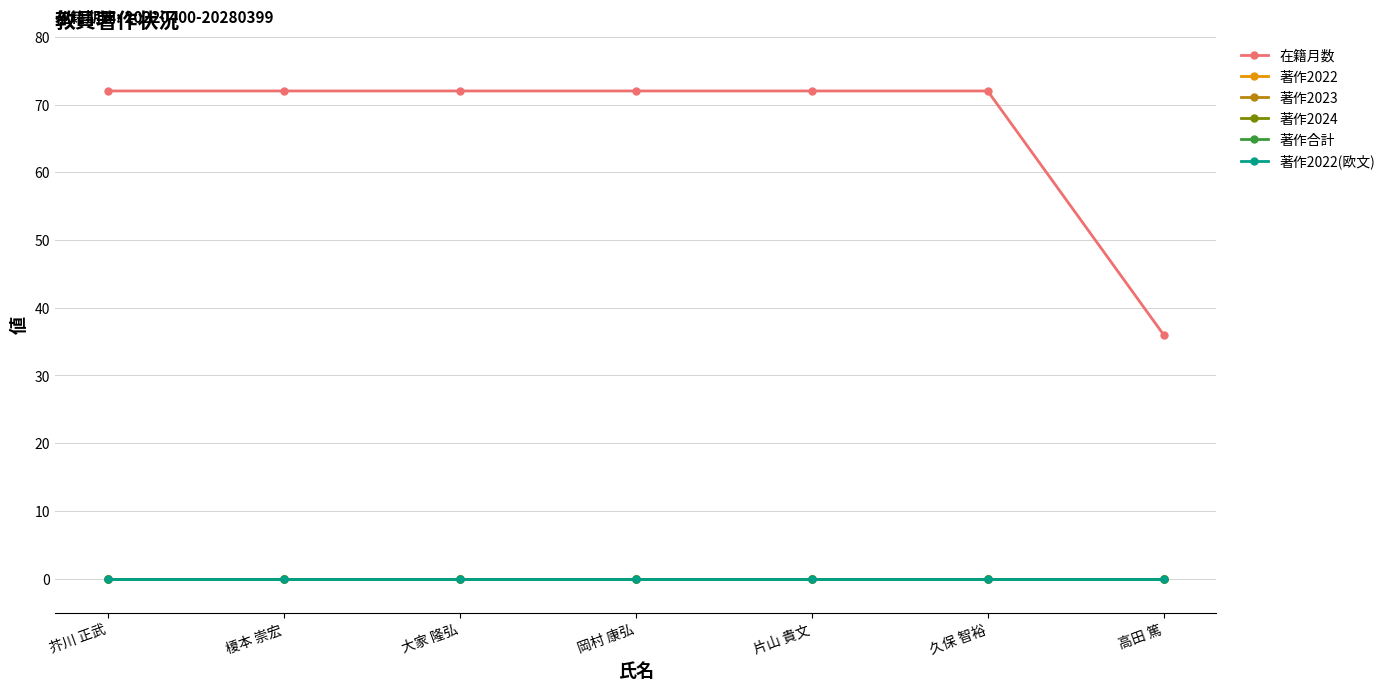

True or false: 著作合計 and 著作2022(欧文) intersect in this chart.

False